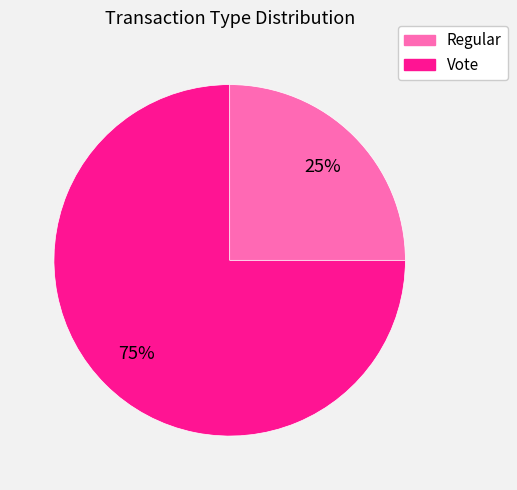

Combined, do Regular and Vote account for over 50%?

Yes